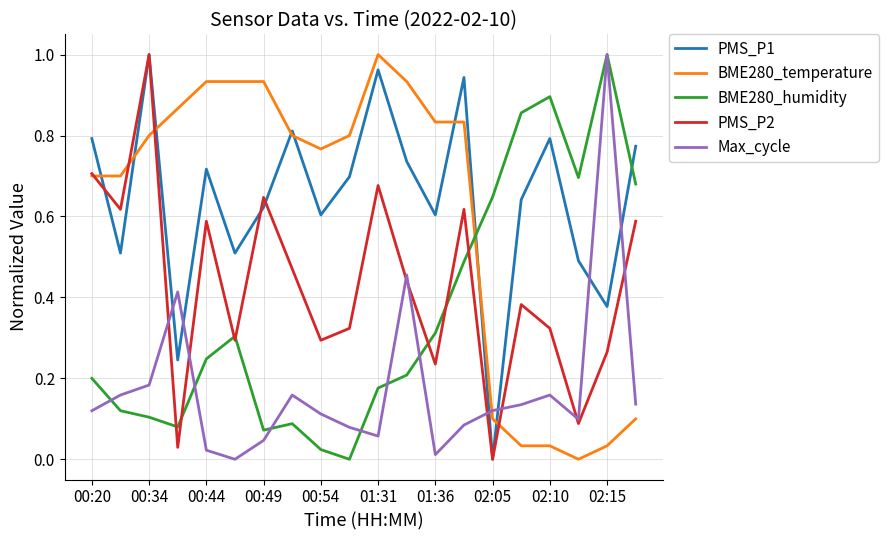

Which series ends up on top after the final intersection of BME280_temperature and PMS_P1?

PMS_P1